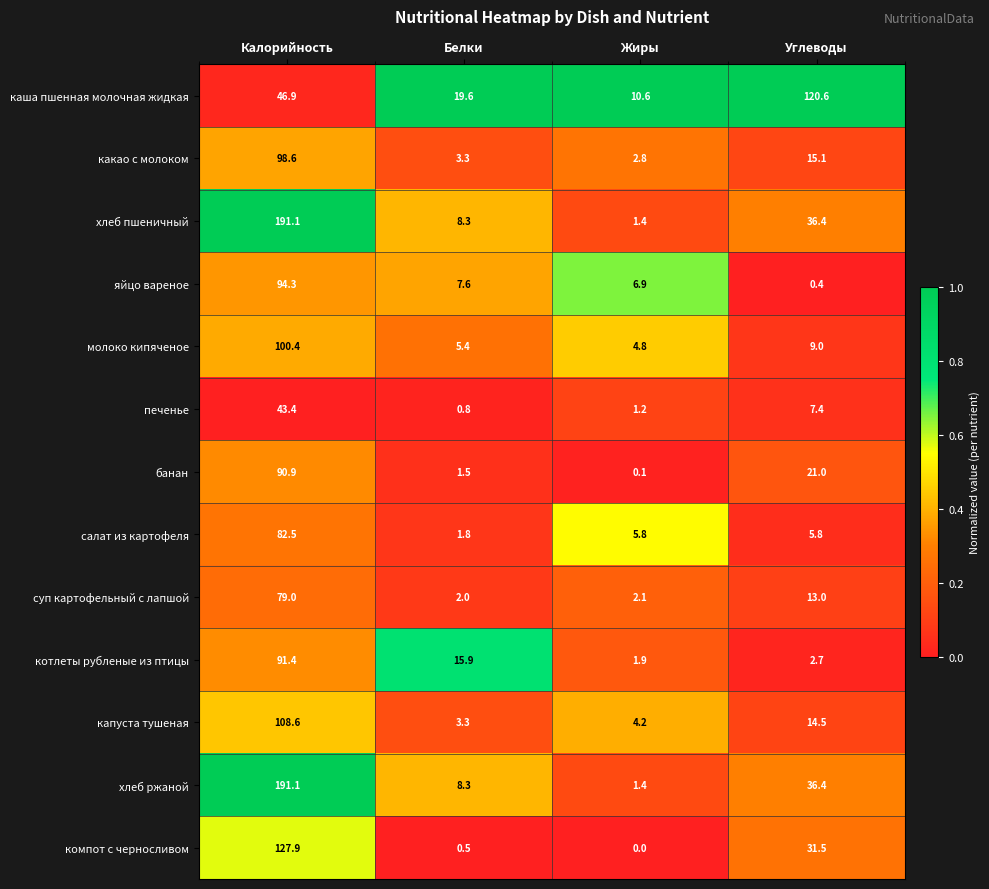

The value of какао с молоком at Углеводы is 15.1. True or false?

True